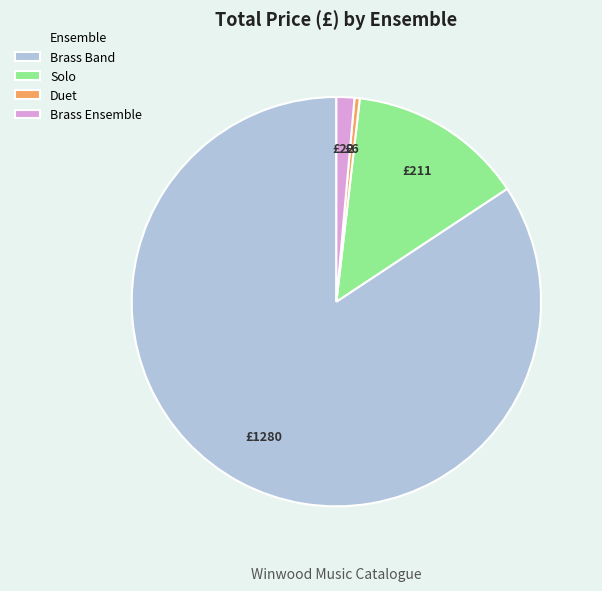

How many slices are in this pie chart?

4